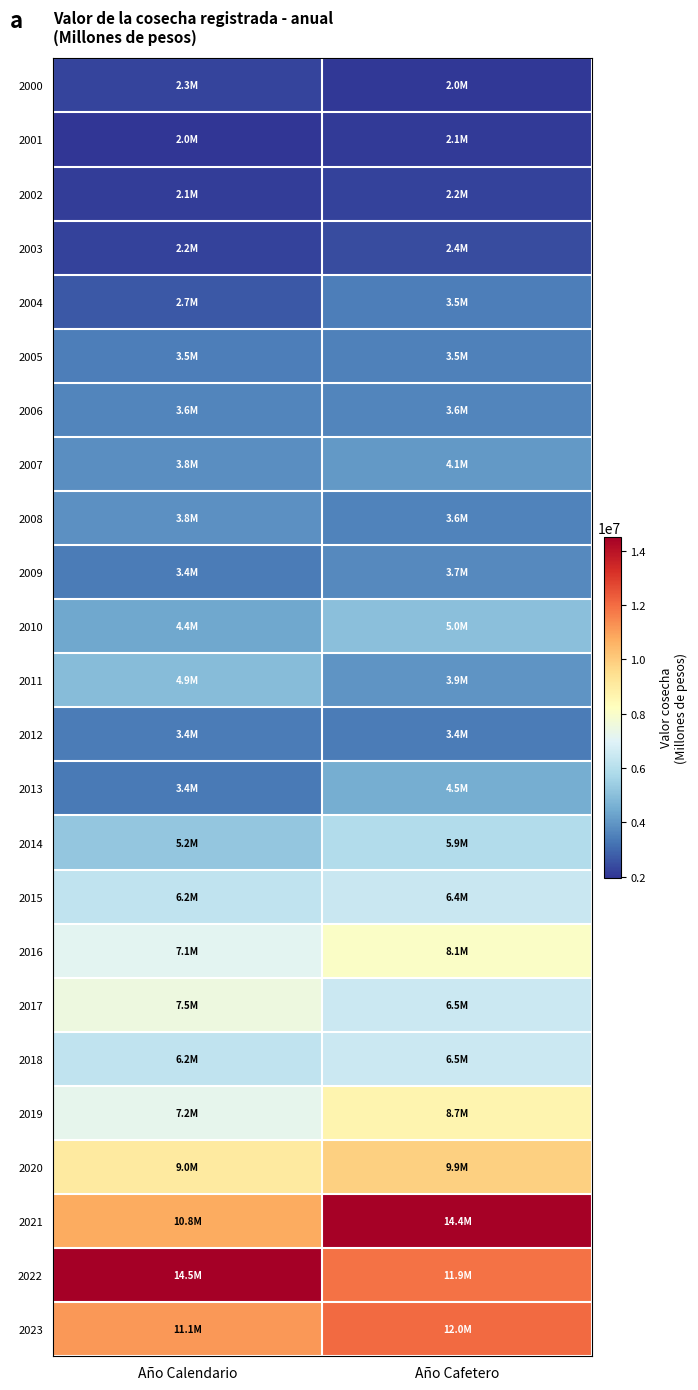

Between Año Calendario and Año Cafetero, which series saw the biggest shift?

2021